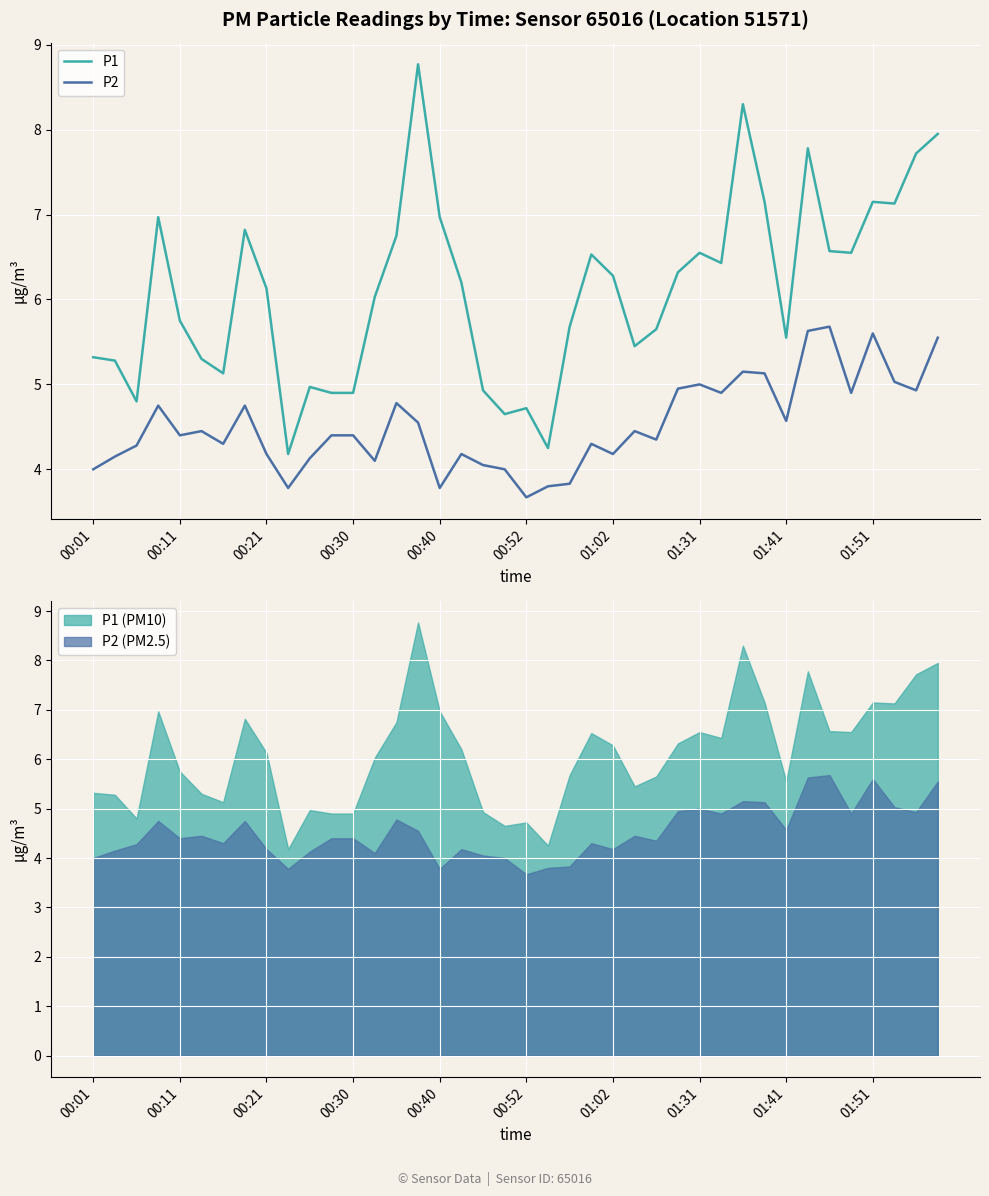

True or false: P2 and P1 intersect in this chart.

False